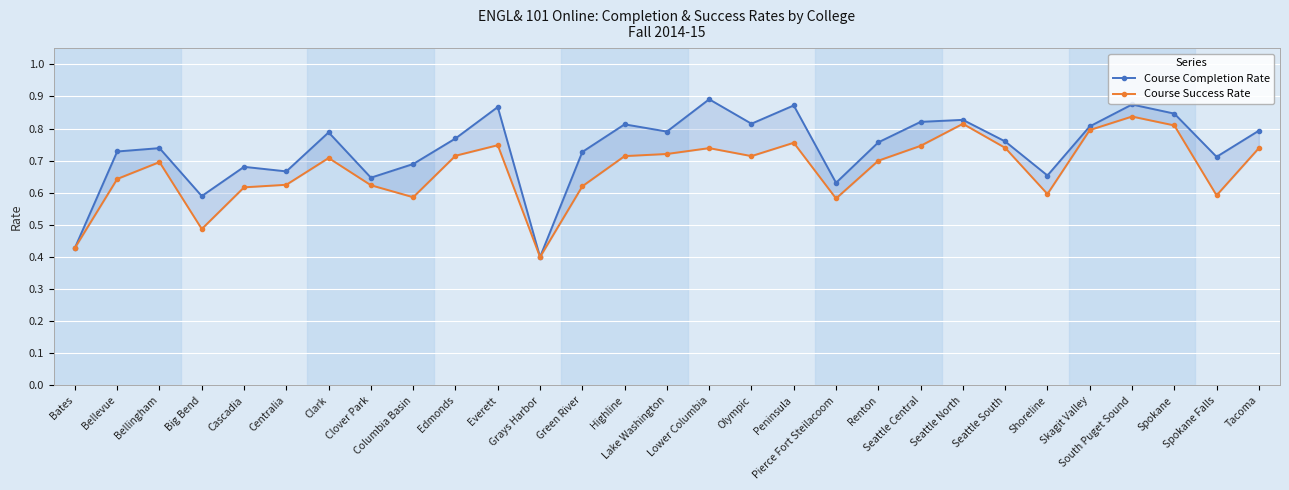

What is the sum of all Course Completion Rate values?

21.4